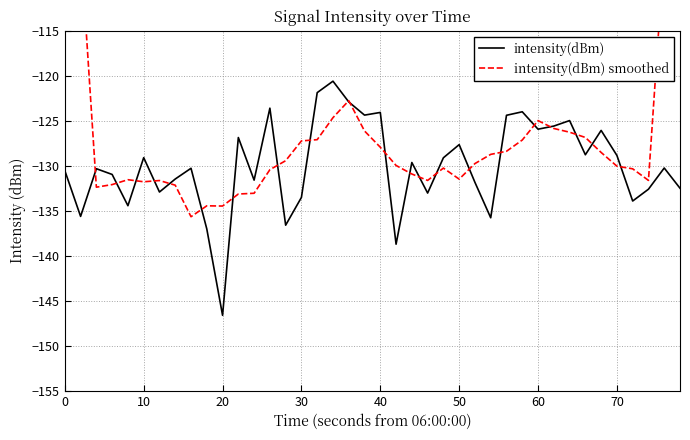

What is the highest value of the intensity(dBm) series?

-120.6